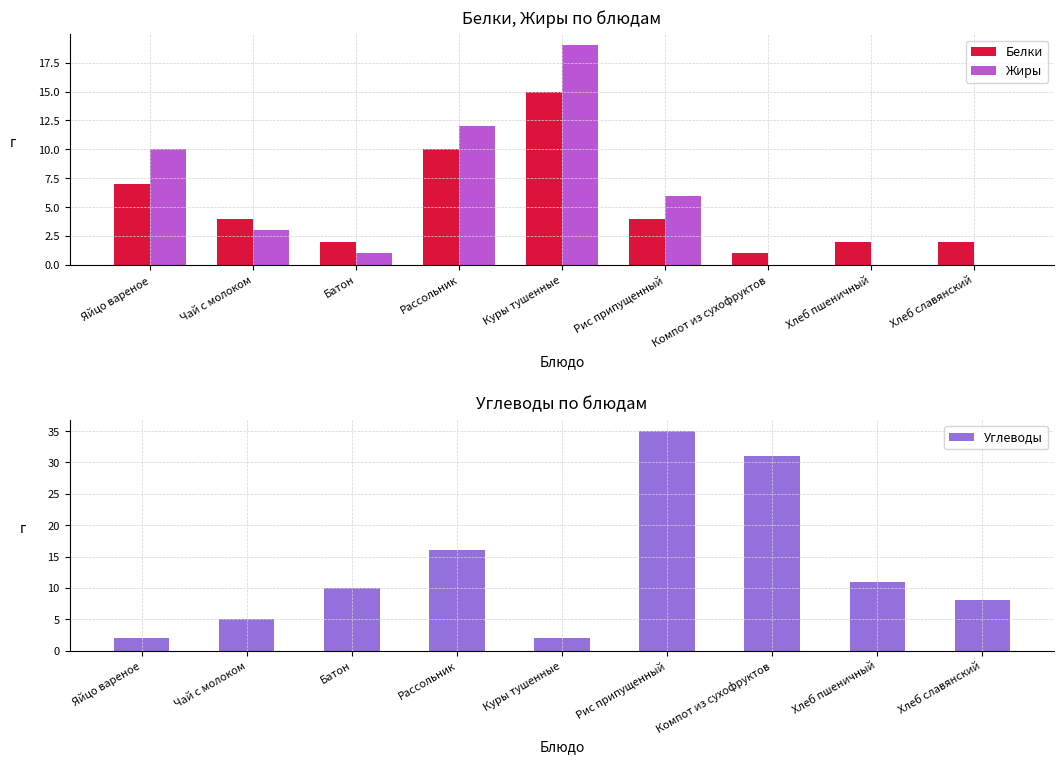

Where is Белки nearest to the value 8?

Яйцо вареное